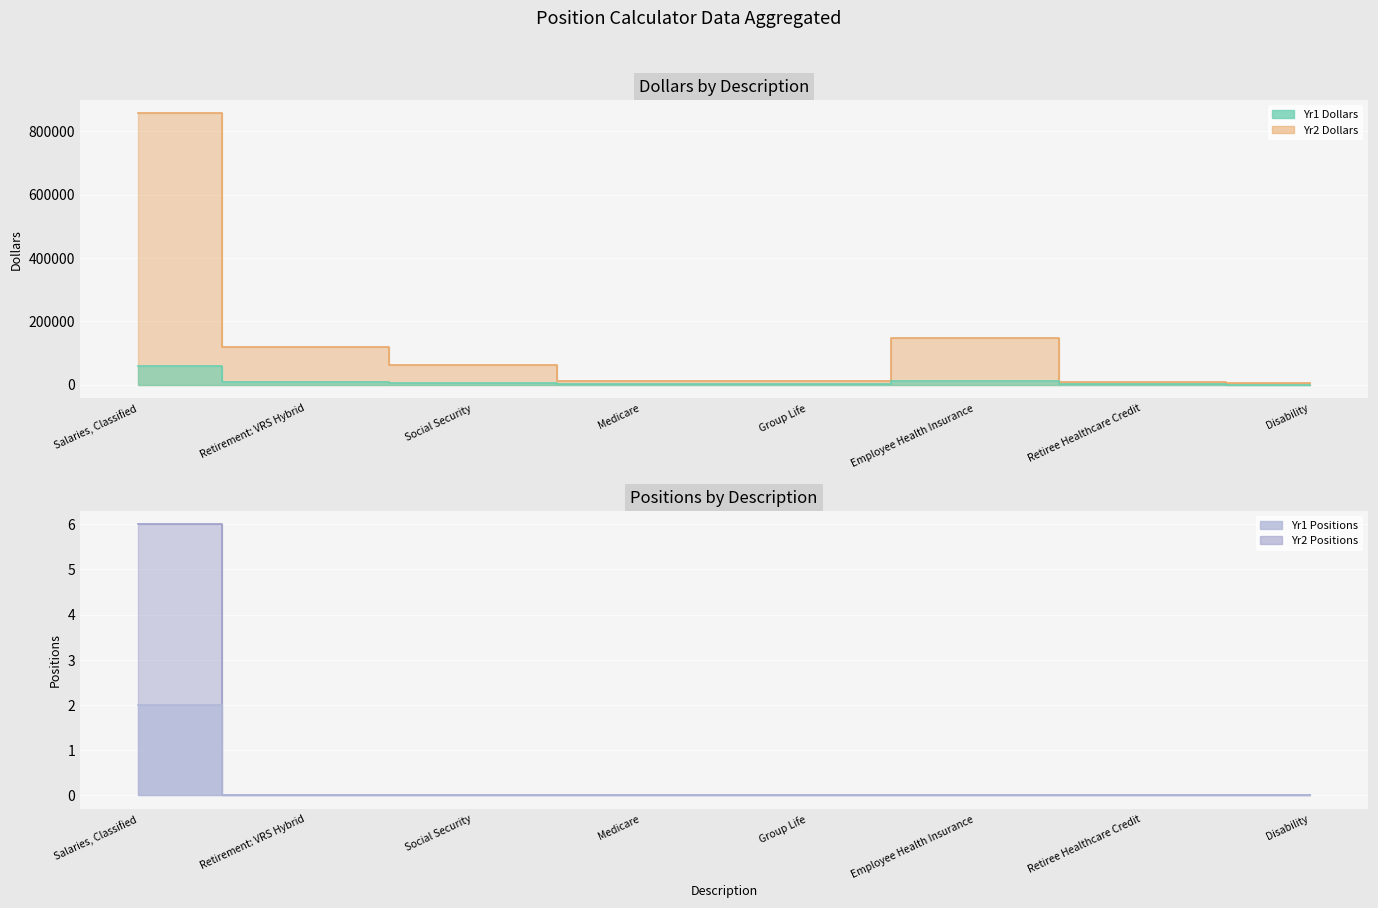

Which series has the widest spread of values?

Yr2 Dollars